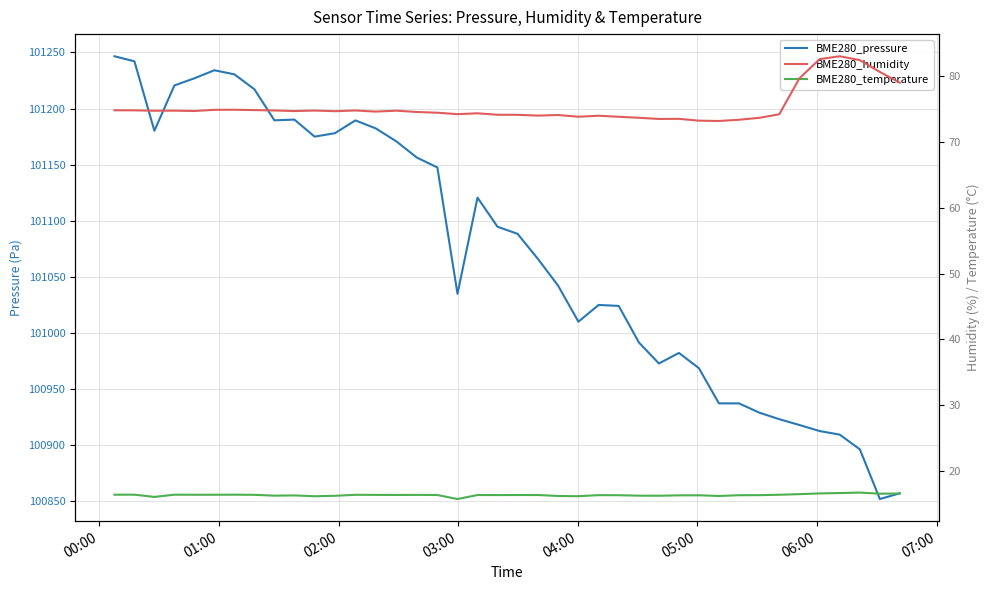

How many lines are shown in the chart?

3